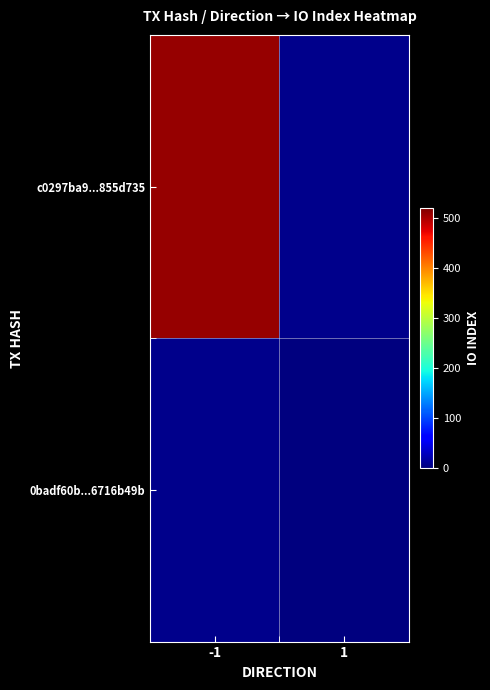

At 1, list the series in order from smallest to largest.

c0297ba9...855d735, 0badf60b...6716b49b